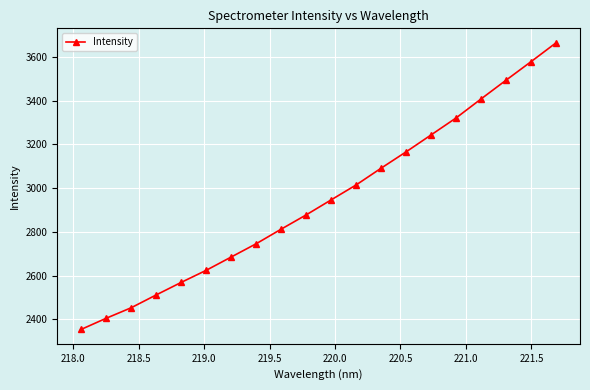

True or false: there are more than 0 points higher than both neighbors.

False